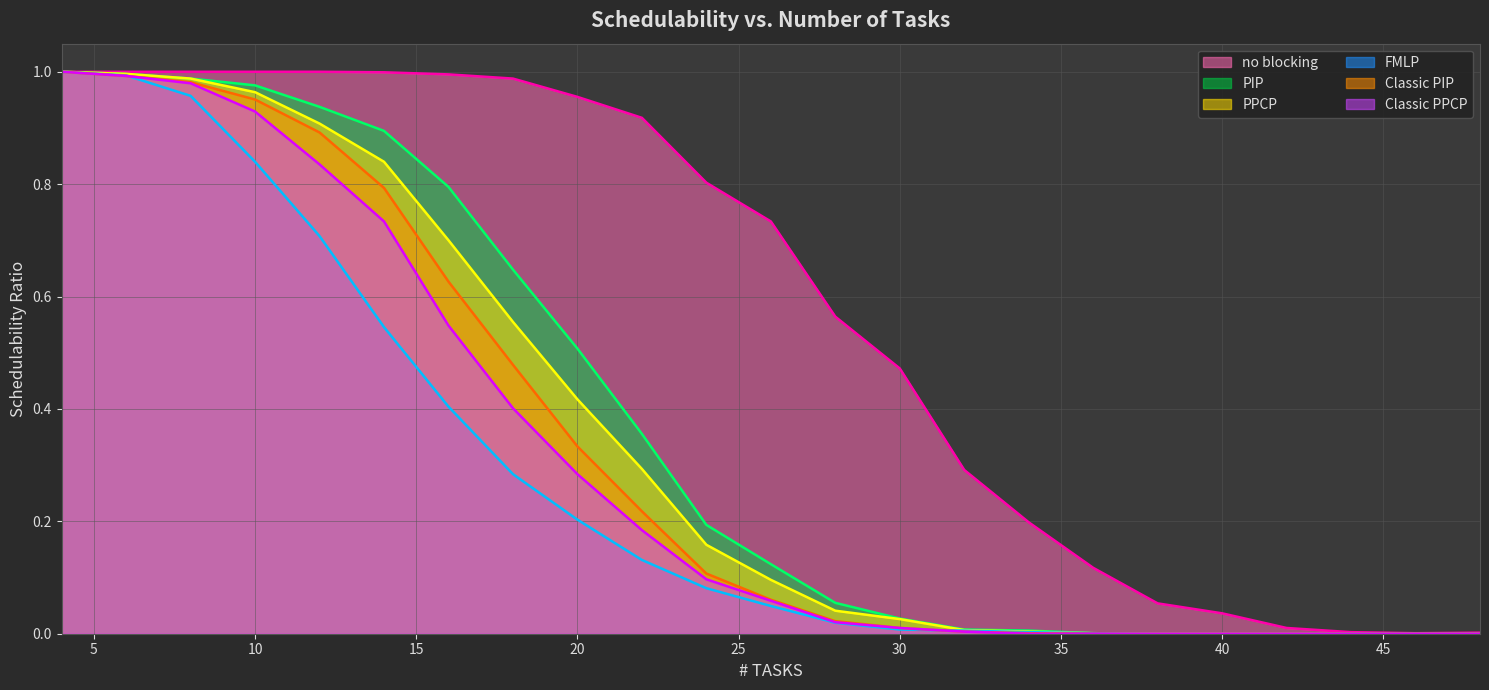

Reading right to left, what are all the values shown in this chart?

no blocking: 48=0.0	46=0.0	44=0.0	42=0.0	40=0.0	38=0.1	36=0.1	34=0.2	32=0.3	30=0.5	28=0.6	26=0.7	24=0.8	22=0.9	20=1.0	18=1.0	16=1.0	14=1.0	12=1.0	10=1.0	8=1.0	6=1.0	4=1.0
PIP: 48=0.0	46=0.0	44=0.0	42=0.0	40=0.0	38=0.0	36=0.0	34=0.0	32=0.0	30=0.0	28=0.1	26=0.1	24=0.2	22=0.4	20=0.5	18=0.6	16=0.8	14=0.9	12=0.9	10=1.0	8=1.0	6=1.0	4=1.0
PPCP: 48=0.0	46=0.0	44=0.0	42=0.0	40=0.0	38=0.0	36=0.0	34=0.0	32=0.0	30=0.0	28=0.0	26=0.1	24=0.2	22=0.3	20=0.4	18=0.6	16=0.7	14=0.8	12=0.9	10=1.0	8=1.0	6=1.0	4=1.0
FMLP: 48=0.0	46=0.0	44=0.0	42=0.0	40=0.0	38=0.0	36=0.0	34=0.0	32=0.0	30=0.0	28=0.0	26=0.0	24=0.1	22=0.1	20=0.2	18=0.3	16=0.4	14=0.5	12=0.7	10=0.8	8=1.0	6=1.0	4=1.0
Classic PIP: 48=0.0	46=0.0	44=0.0	42=0.0	40=0.0	38=0.0	36=0.0	34=0.0	32=0.0	30=0.0	28=0.0	26=0.1	24=0.1	22=0.2	20=0.3	18=0.5	16=0.6	14=0.8	12=0.9	10=1.0	8=1.0	6=1.0	4=1.0
Classic PPCP: 48=0.0	46=0.0	44=0.0	42=0.0	40=0.0	38=0.0	36=0.0	34=0.0	32=0.0	30=0.0	28=0.0	26=0.1	24=0.1	22=0.2	20=0.3	18=0.4	16=0.5	14=0.7	12=0.8	10=0.9	8=1.0	6=1.0	4=1.0